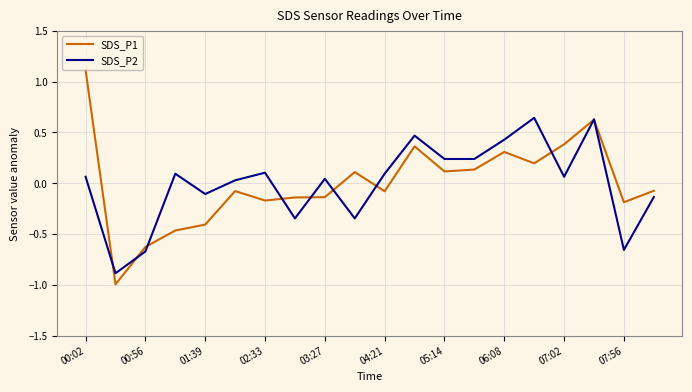

What is the difference between the maximum and minimum values in the SDS_P1 series?

2.1